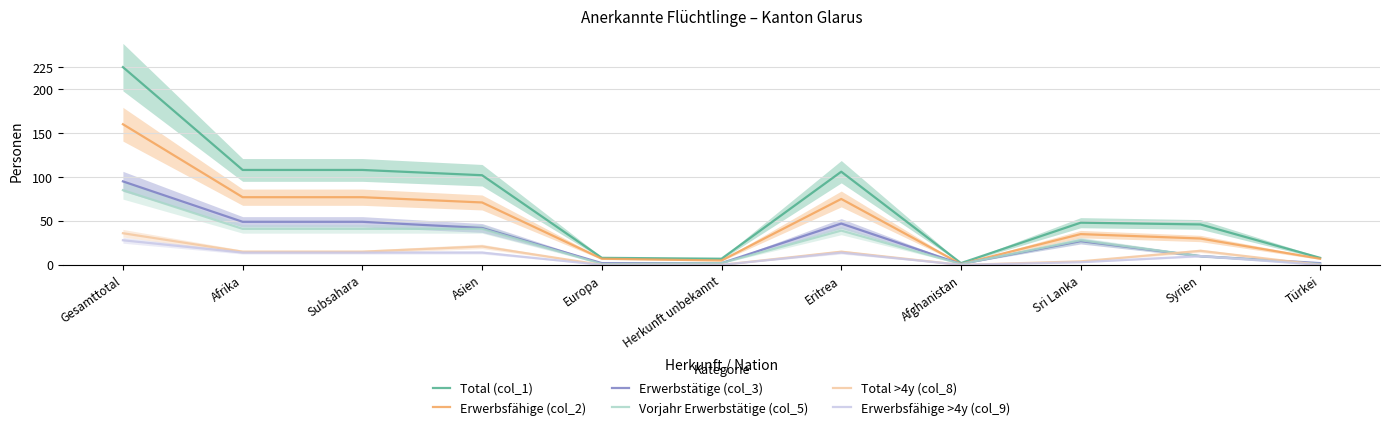

What is the difference between the second highest and minimum values in the Erwerbstätige (col_3) series?

48